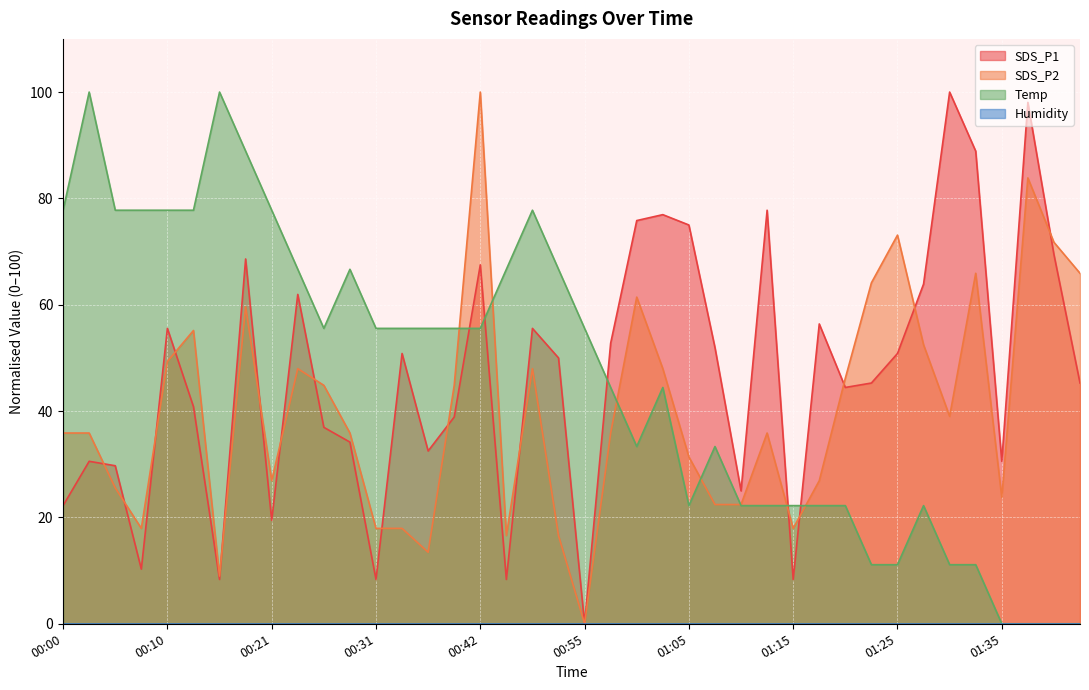

What is the spread (max minus min) of values at 00:23?

18.7